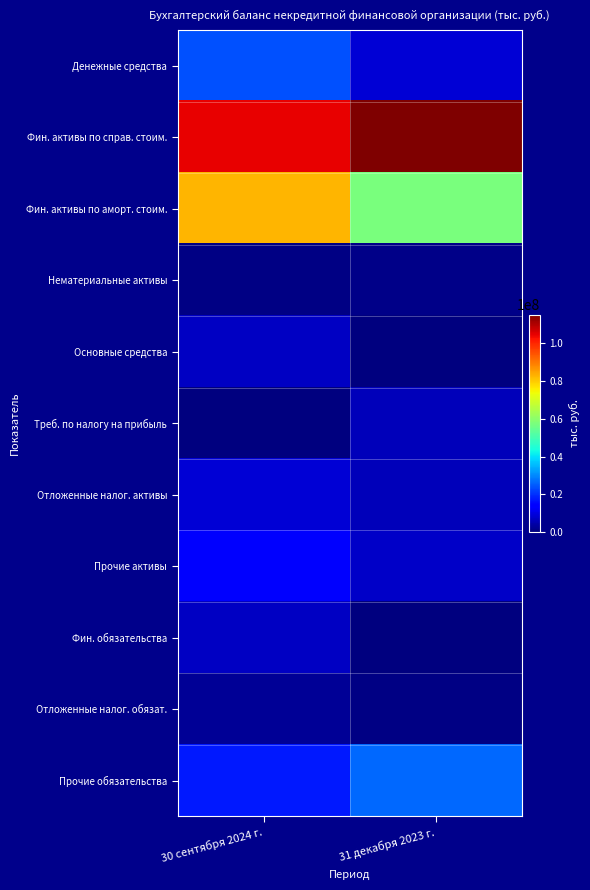

How many distinct data groups are displayed?

11